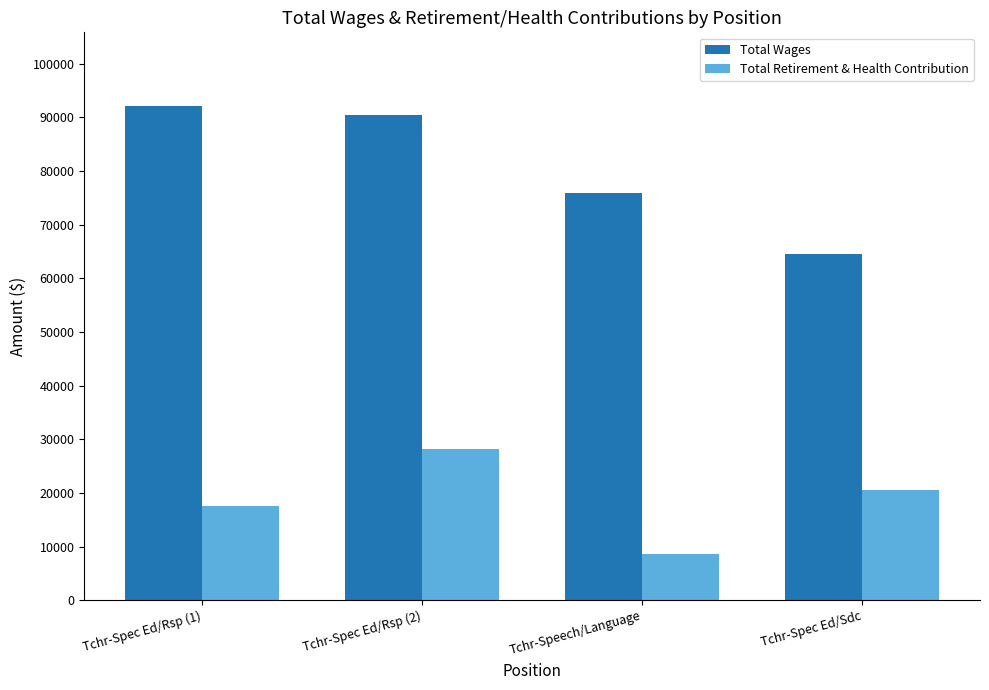

What is the sum of all Total Retirement & Health Contribution values?

75084